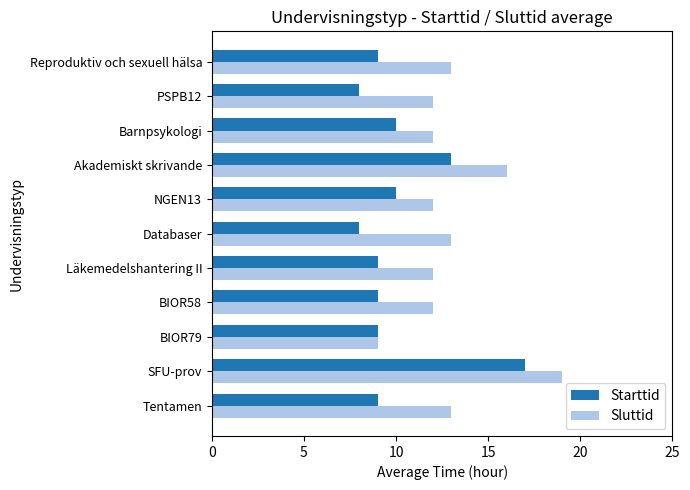

Rank the series by their average value, from lowest to highest.

Starttid, Sluttid